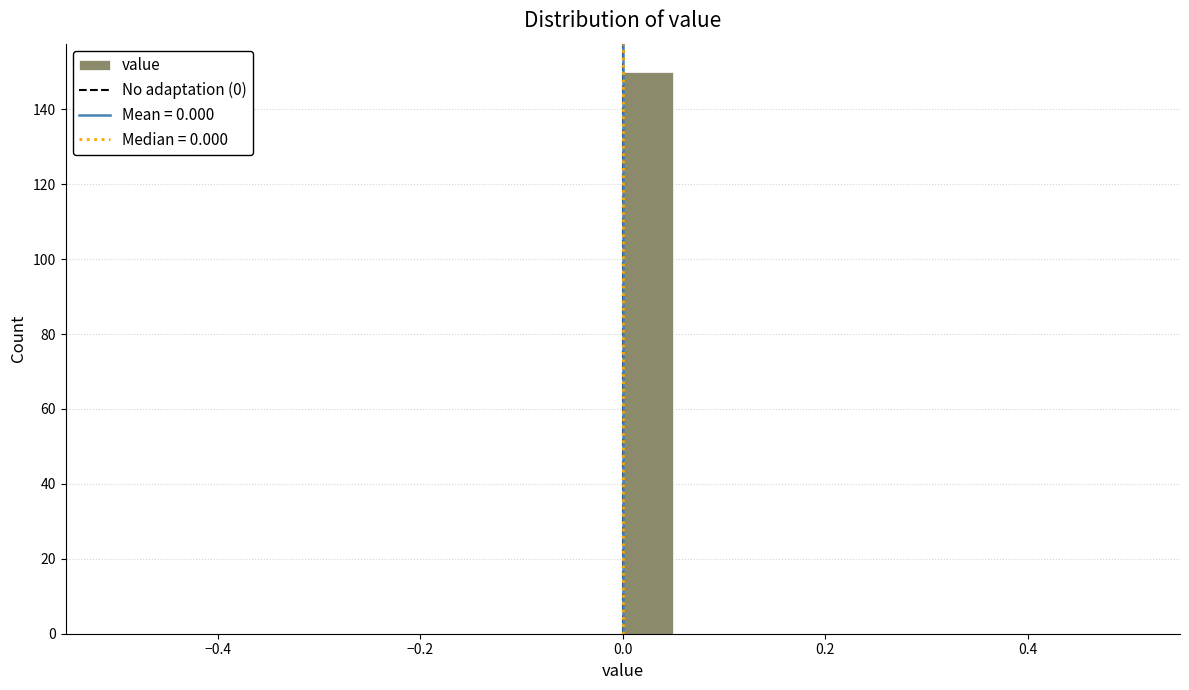

Read against the x-axis, roughly where is the centre of the tallest bar?

0.02